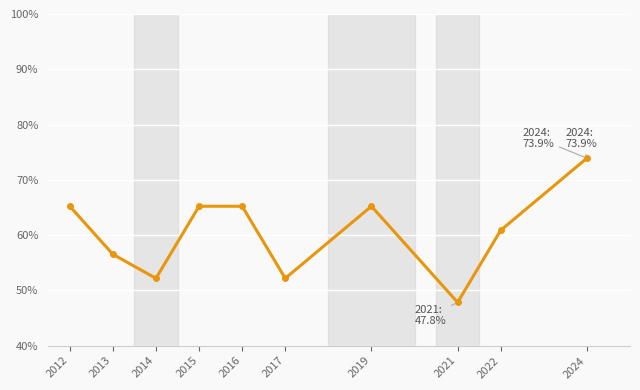

What is the difference between the maximum and minimum values?

26.1